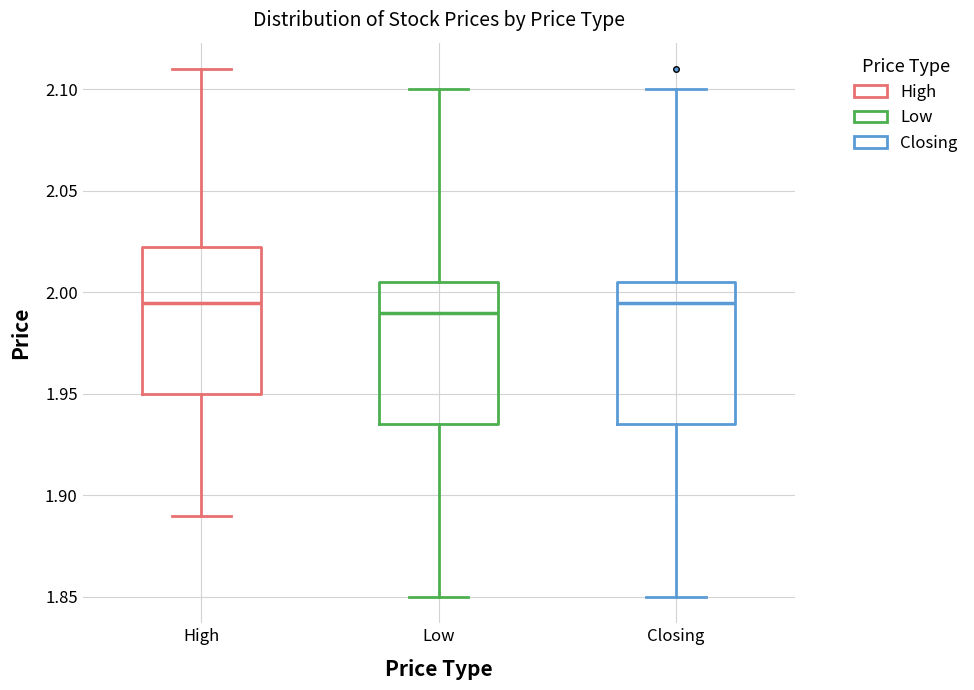

Where does the upper whisker of the box for Low end on the y-axis? The values are not printed on the chart, so give them approximately, as read against the axis.

2.100